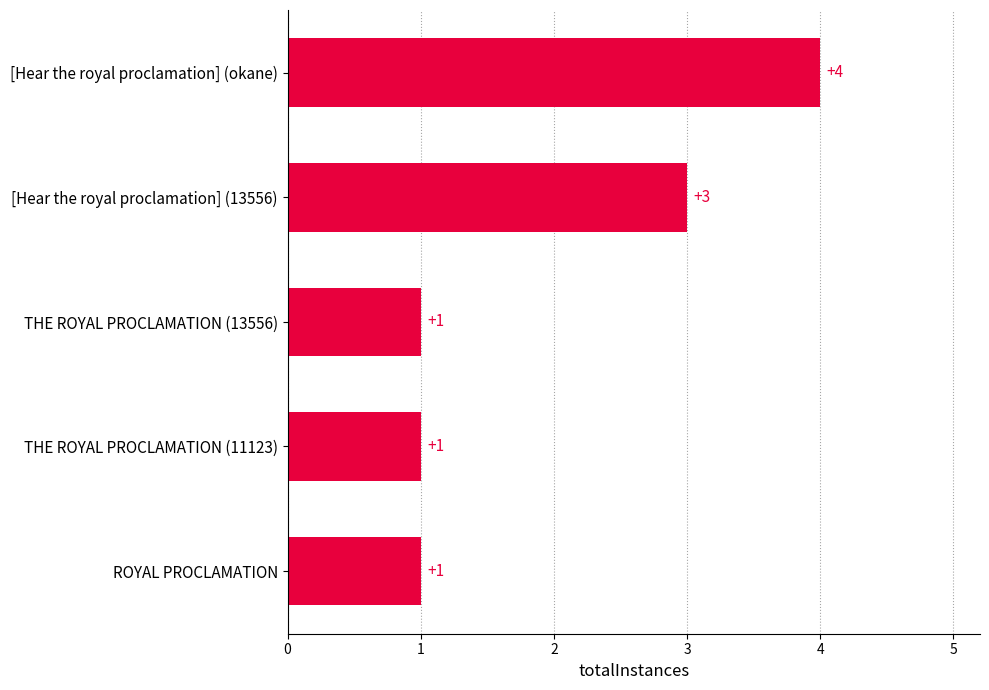

The chart shows a value of 1 at THE ROYAL PROCLAMATION (13556). True or false?

True